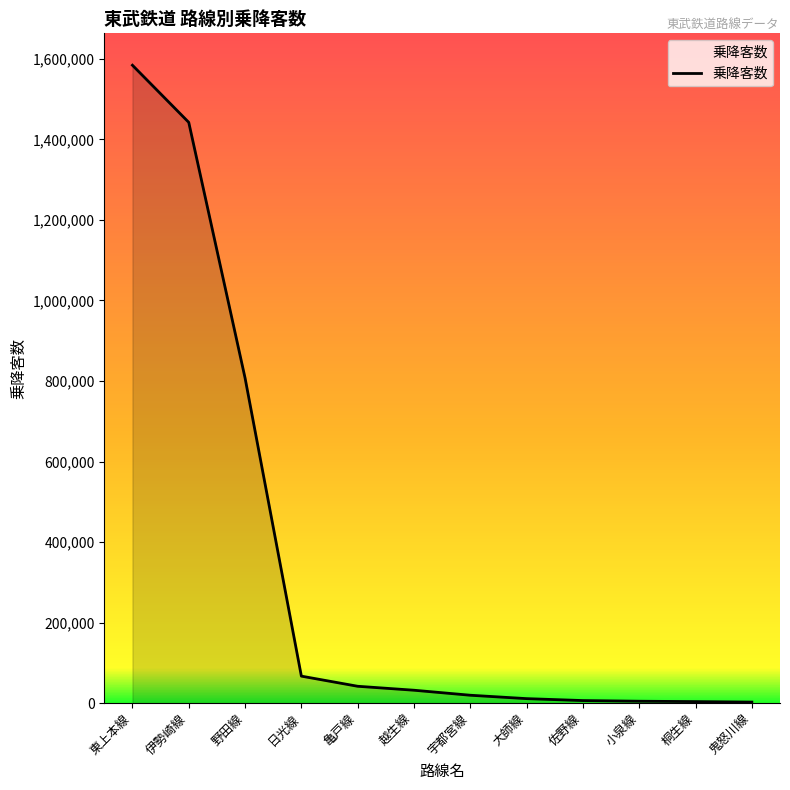

What is the difference between the values at 大師線 and 伊勢崎線?

1430820